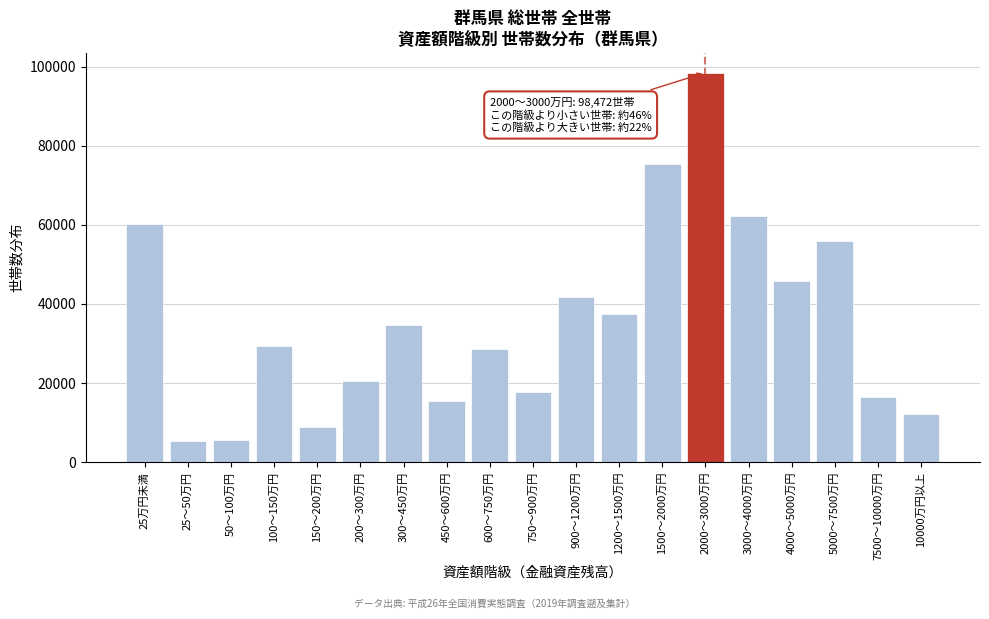

What is the sum of the values at 50～100万円 and 750～900万円?

23300